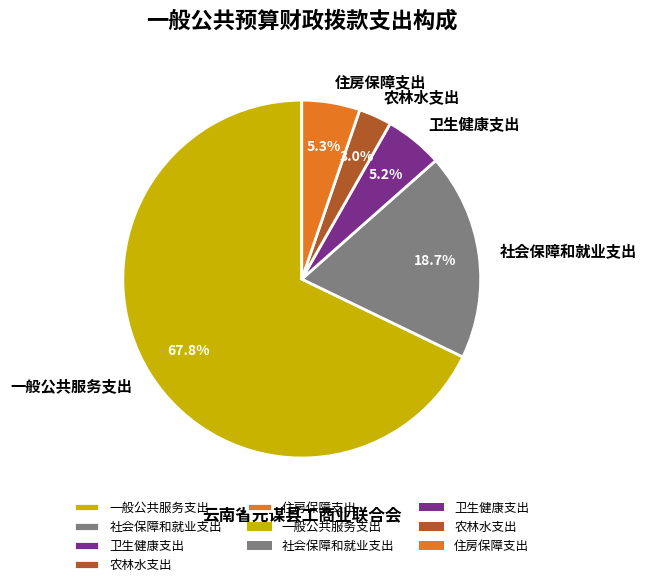

To the nearest percent, what is the average slice percentage?

20%